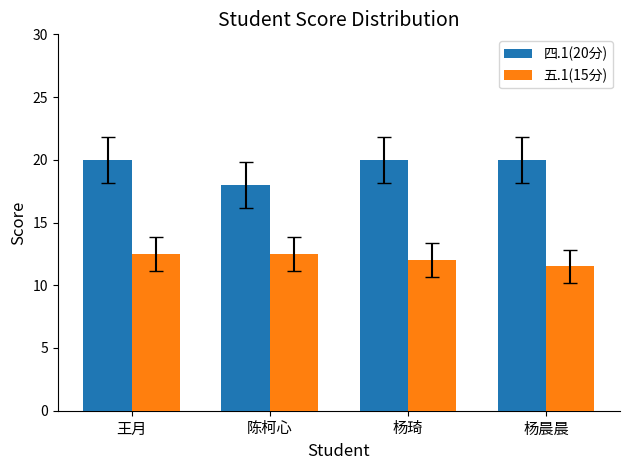

Reading right to left, transcribe all the data shown in this chart.

四.1(20分): 杨晨晨=20.0	杨琦=20.0	陈柯心=18.0	王月=20.0
五.1(15分): 杨晨晨=11.5	杨琦=12.0	陈柯心=12.5	王月=12.5